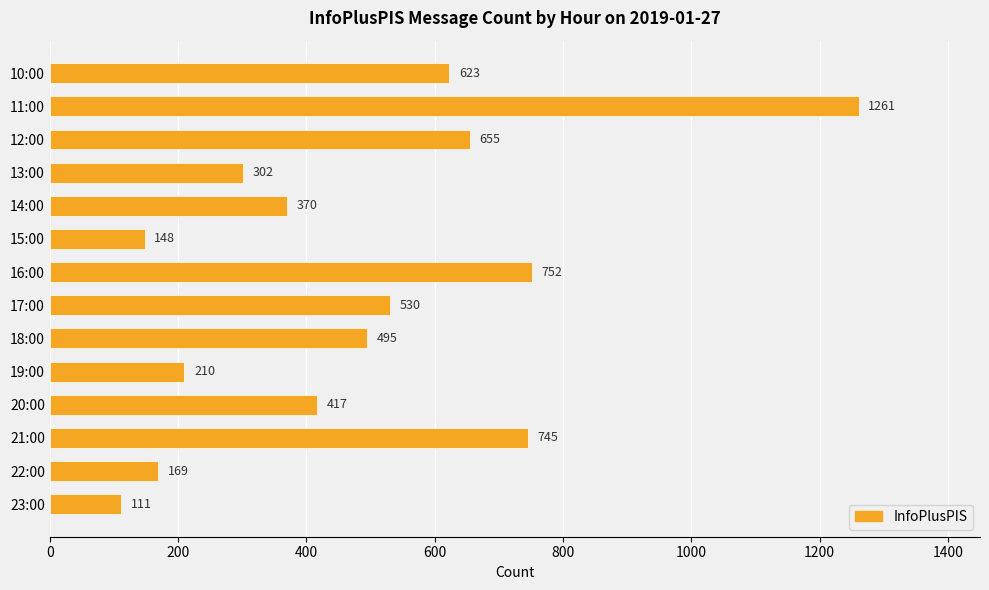

How many bars are there in total?

14